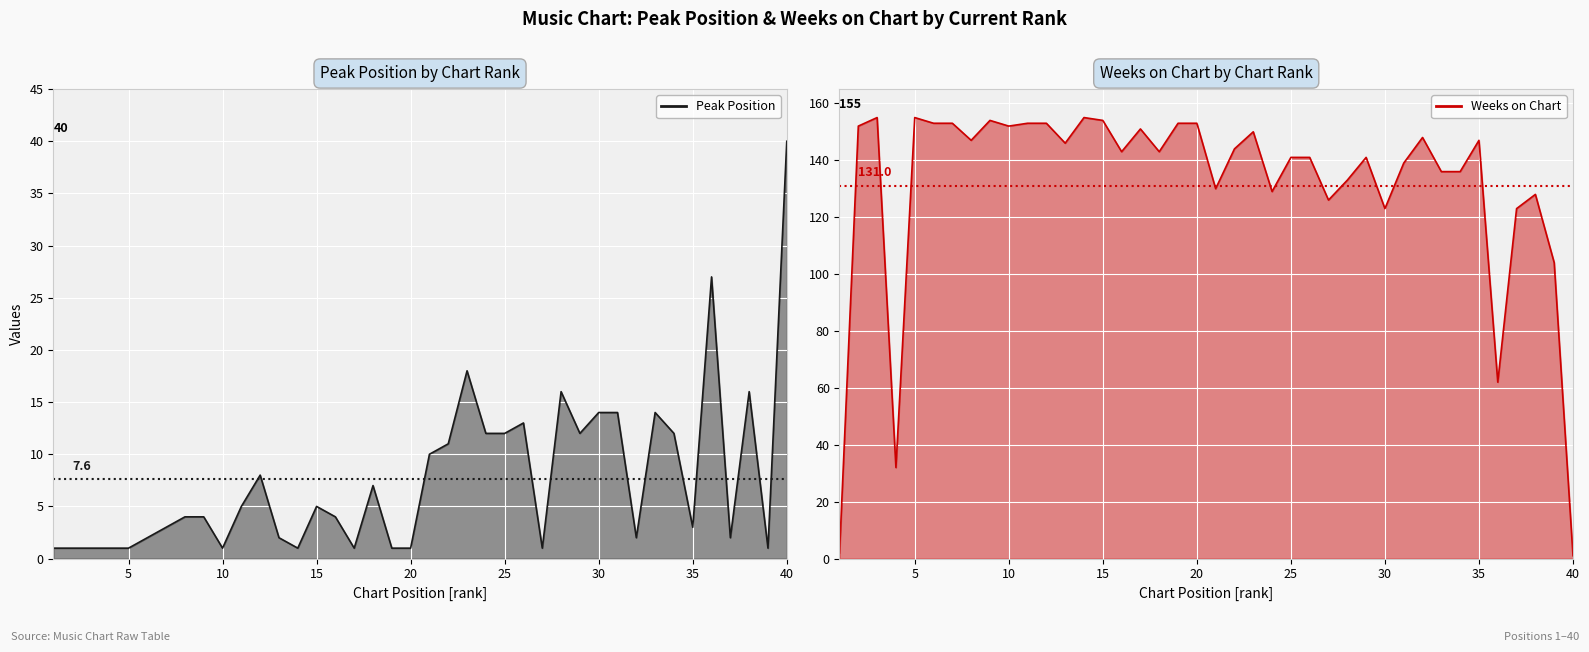

How many categories are shown in the chart?

40